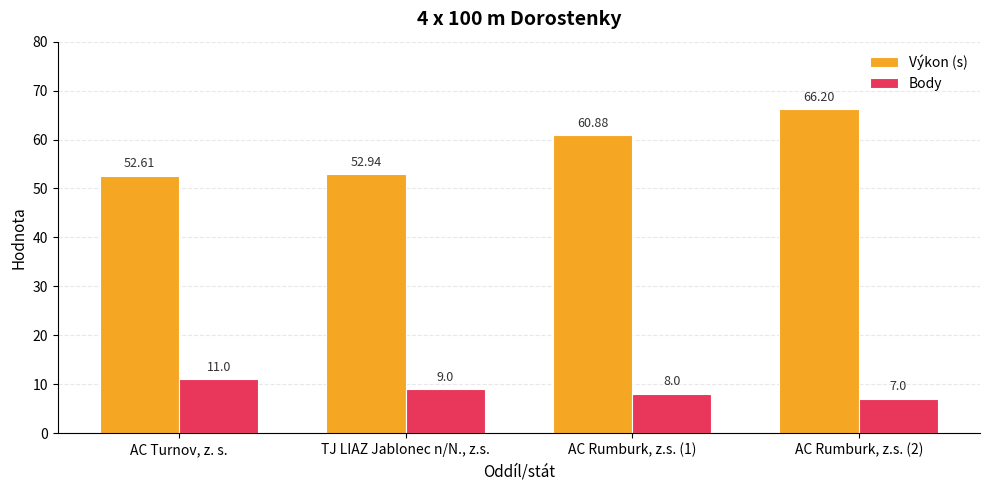

Reading left to right, transcribe all the data shown in this chart.

Výkon (s): AC Turnov, z. s.=52.6	TJ LIAZ Jablonec n/N., z.s.=52.9	AC Rumburk, z.s. (1)=60.9	AC Rumburk, z.s. (2)=66.2
Body: AC Turnov, z. s.=11.0	TJ LIAZ Jablonec n/N., z.s.=9.0	AC Rumburk, z.s. (1)=8.0	AC Rumburk, z.s. (2)=7.0